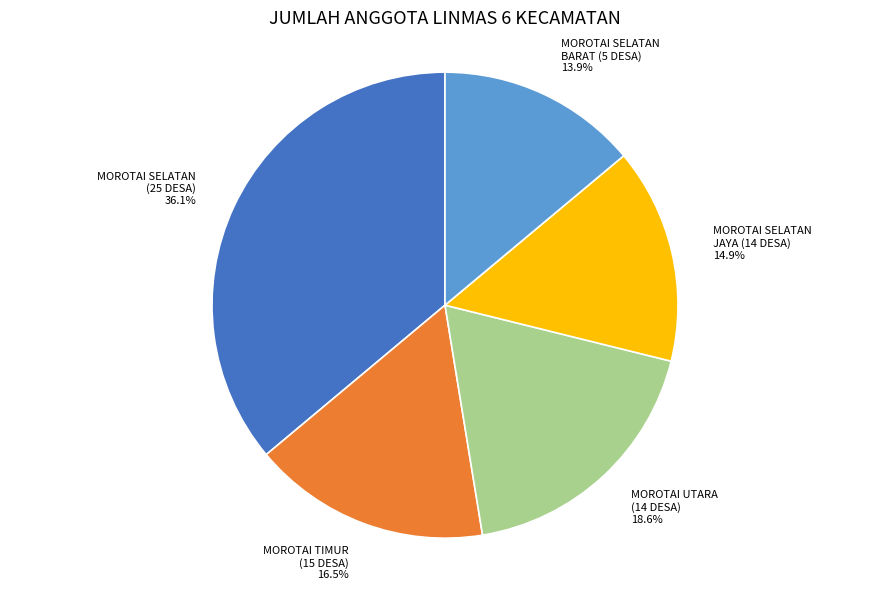

Is MOROTAI UTARA (14 DESA) the majority of the pie?

No